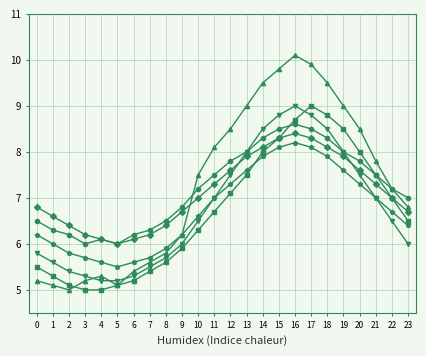

What is the difference between the highest and lowest values at 20?

1.2